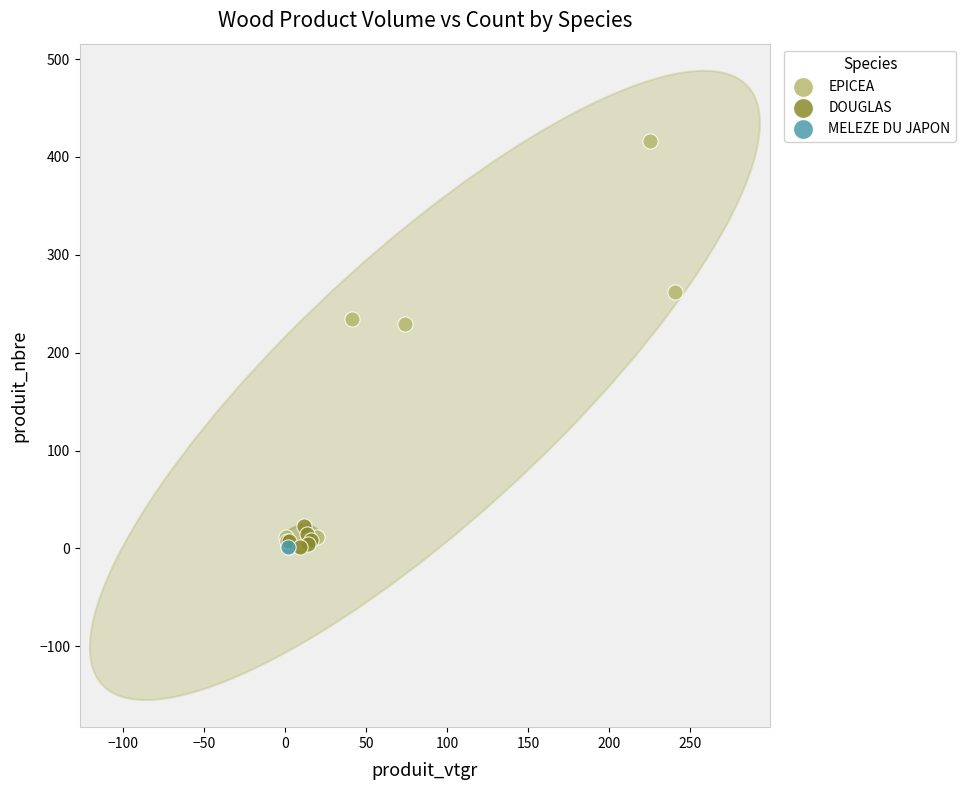

Which series reaches the maximum Y coordinate?

EPICEA